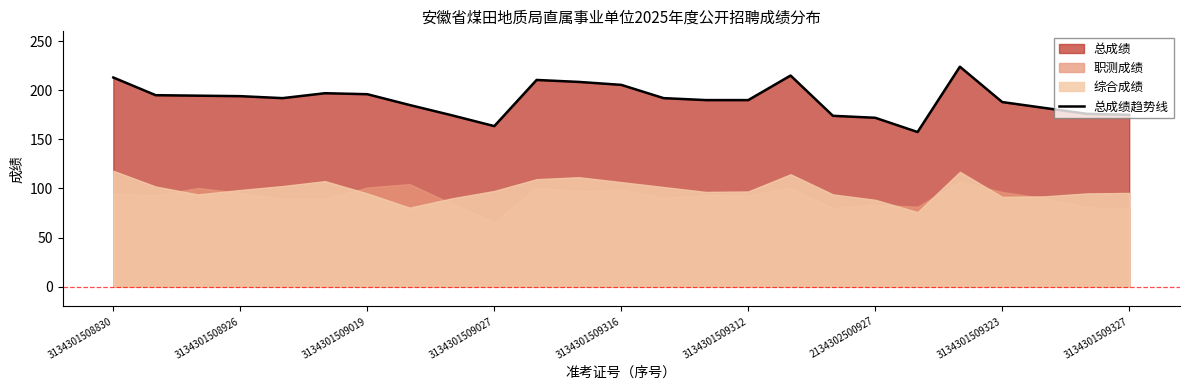

Reading right to left, transcribe all the data shown in this chart.

175.0	176.0	182.0	188.0	224.0	157.5	172.0	174.0	215.0	190.0	190.0	192.0	205.5	208.5	210.5	163.5	174.5	185.0	196.0	197.0	192.0	194.0	194.5	195.0	213.0